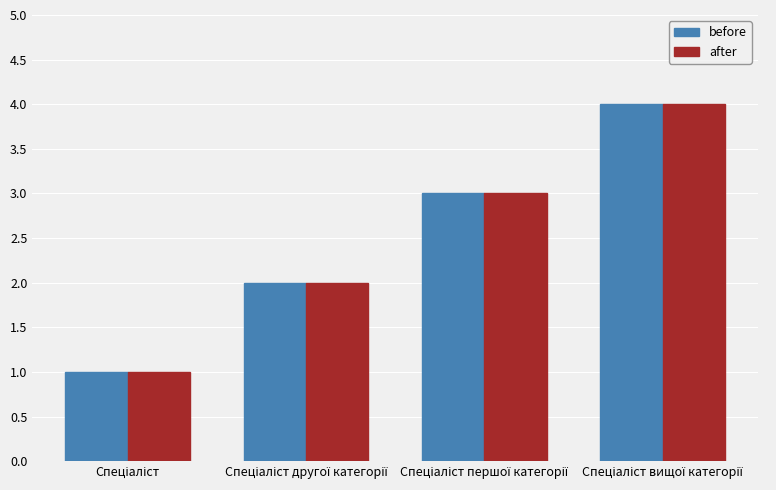

Reading left to right, transcribe all the data shown in this chart.

before: 1	2	3	4
after: 1	2	3	4